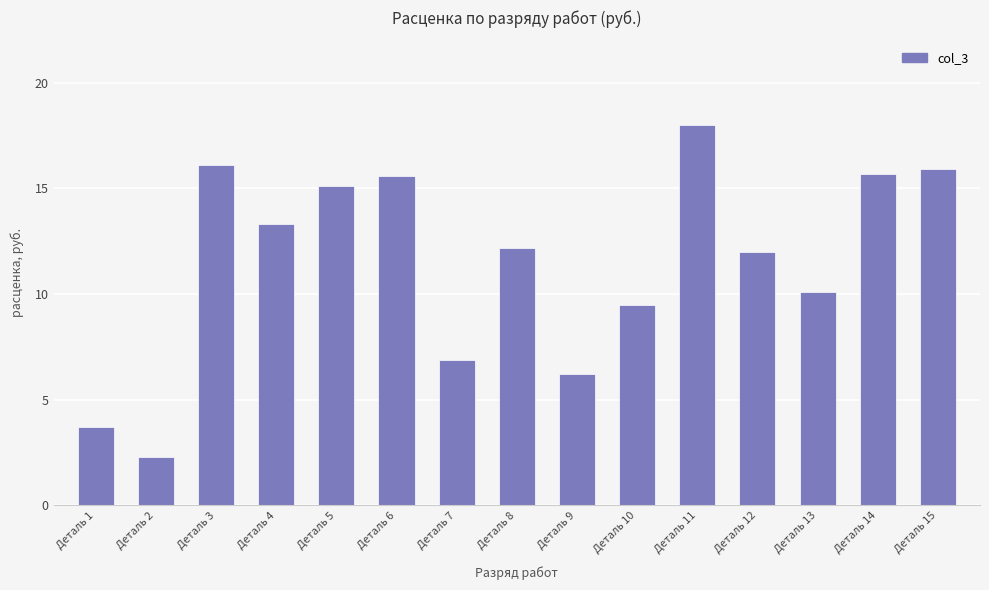

What is the average value?

11.5